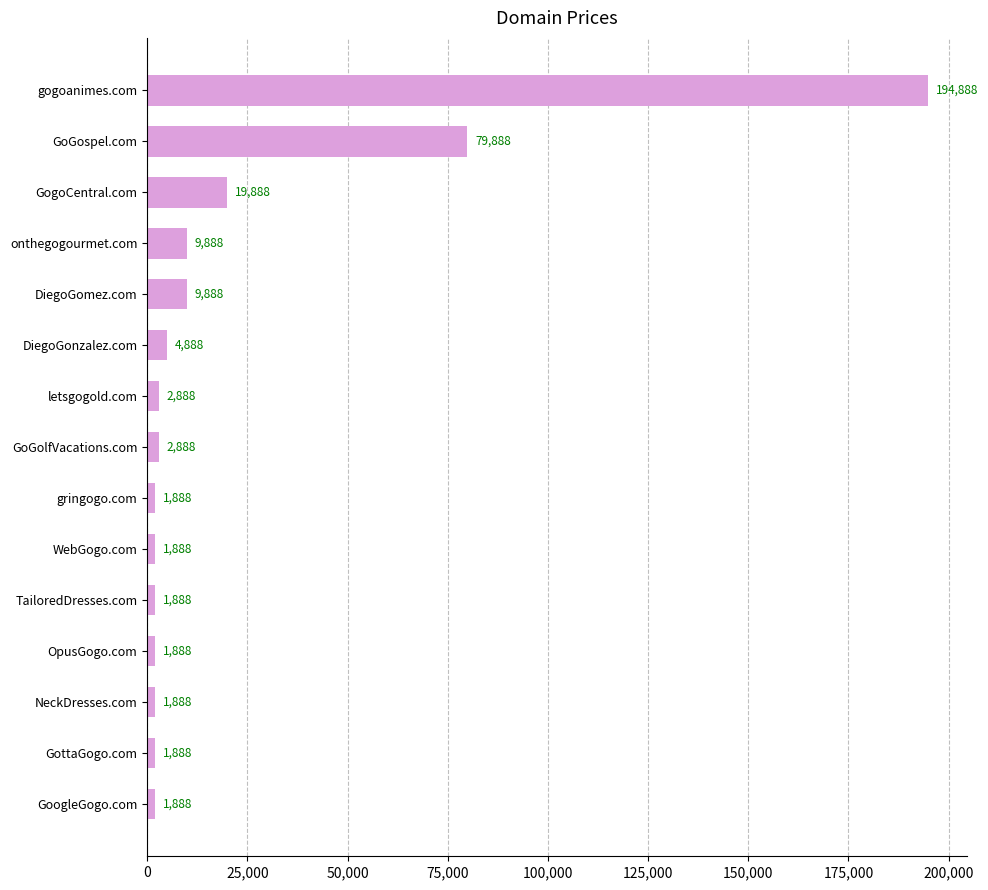

The value at WebGogo.com is 1888. True or false?

True